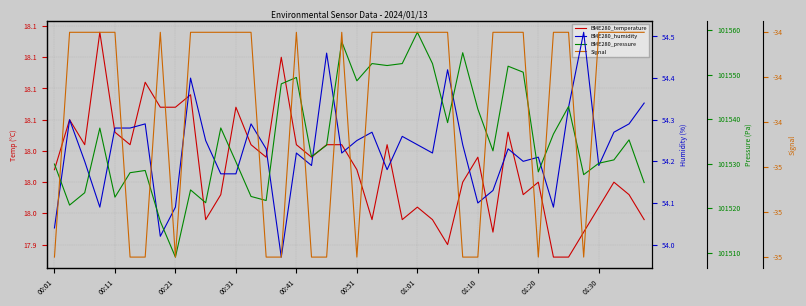

What is the maximum value for BME280_temperature?

18.1